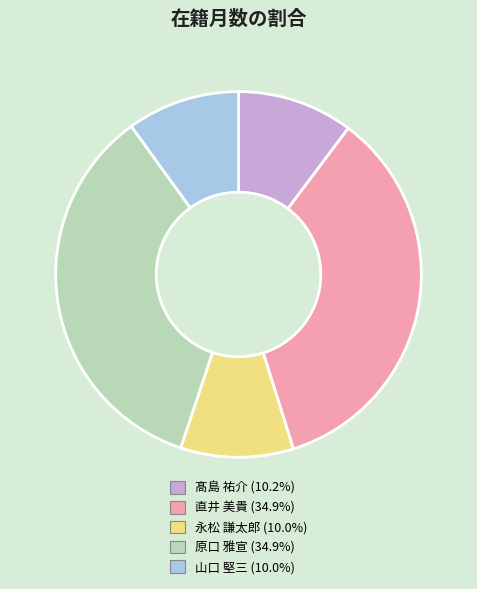

Combined, do 原口 雅宣 and 髙島 祐介 account for over 50%?

No